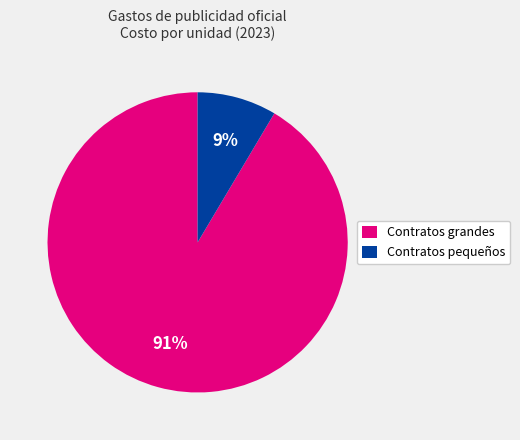

Is there a majority slice in this chart?

Yes